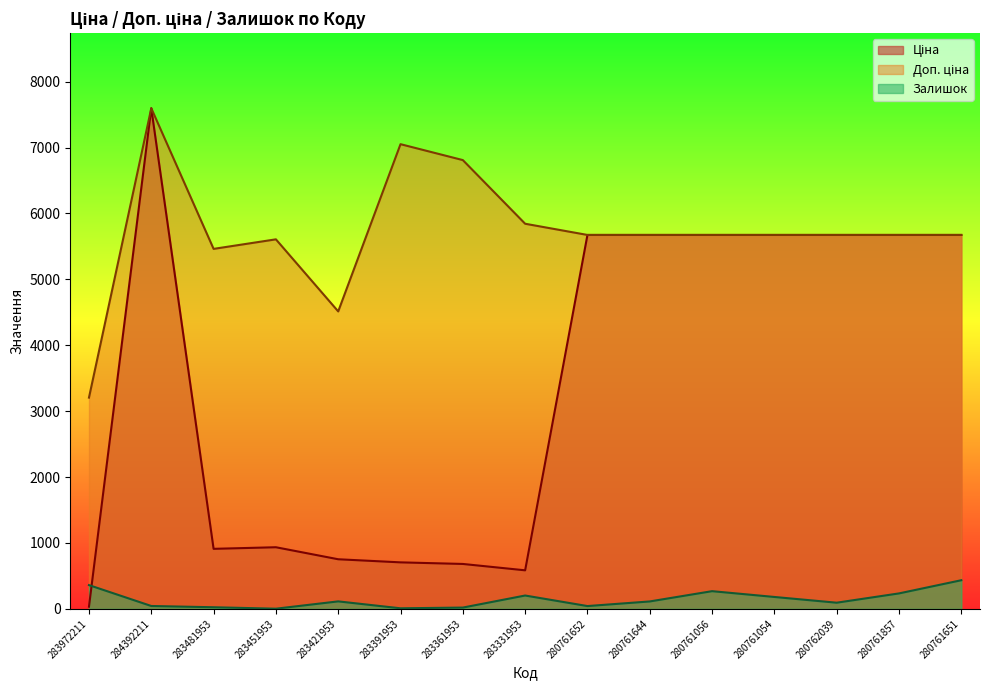

What is the value of the Залишок point at the 8th from the left?

202.0